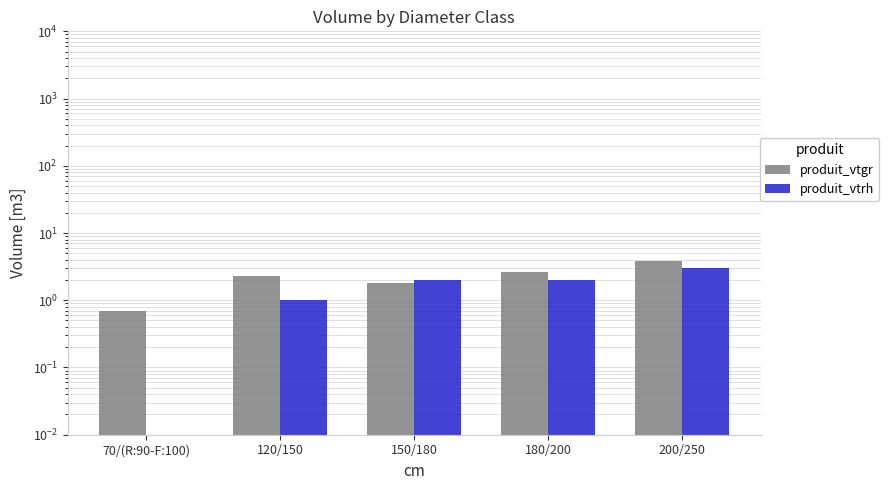

What is the difference between the highest and lowest values at 70/(R:90-F:100)?

0.7